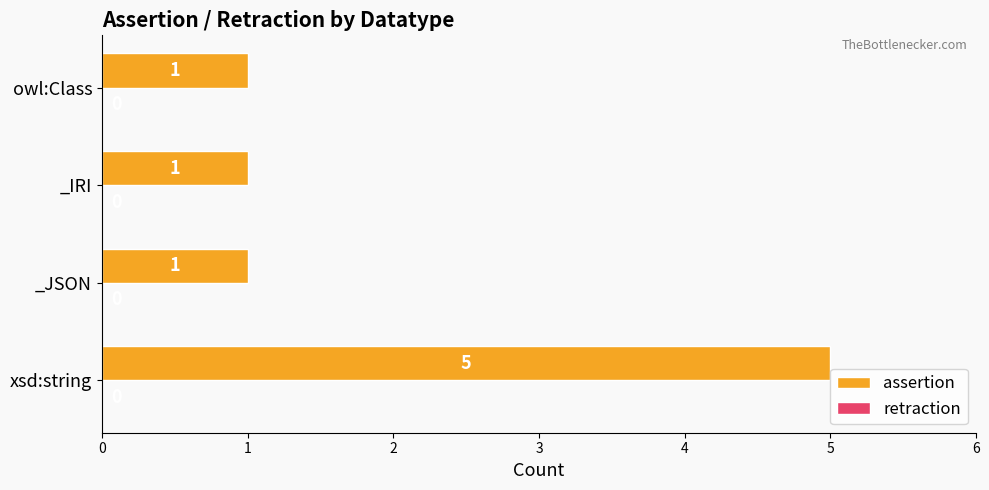

What is the sum of all values?

8